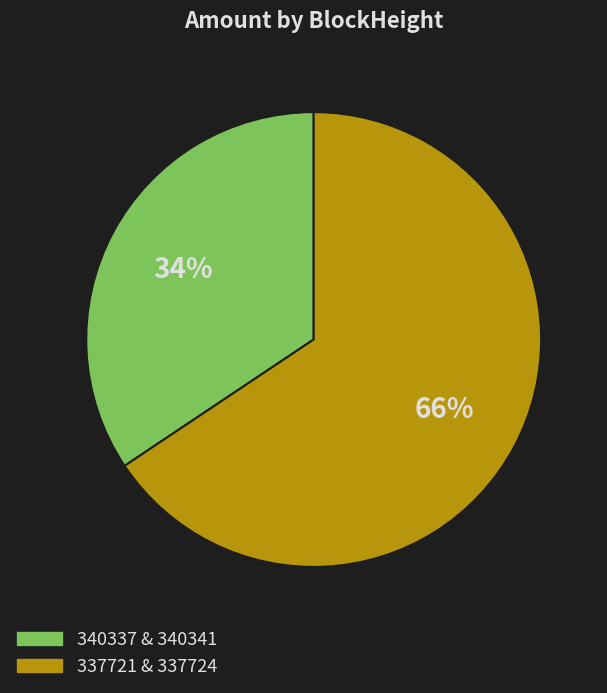

To the nearest percent, what is the average slice percentage?

50%